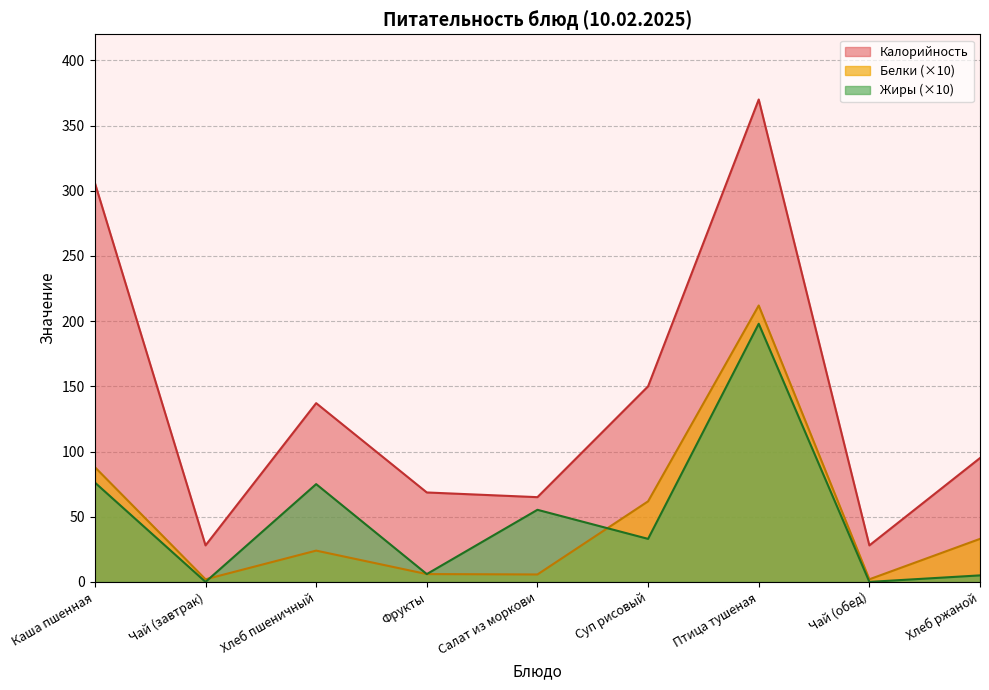

Reading left to right, what are all the values shown in this chart?

Калорийность: 306.0	28.0	137.1	68.6	65.0	150.0	370.0	28.0	95.0
Белки: 88.0	2.0	24.0	6.0	5.7	61.8	212.0	2.0	33.0
Жиры: 76.2	0.0	75.0	6.0	55.3	33.0	198.0	0.0	5.0